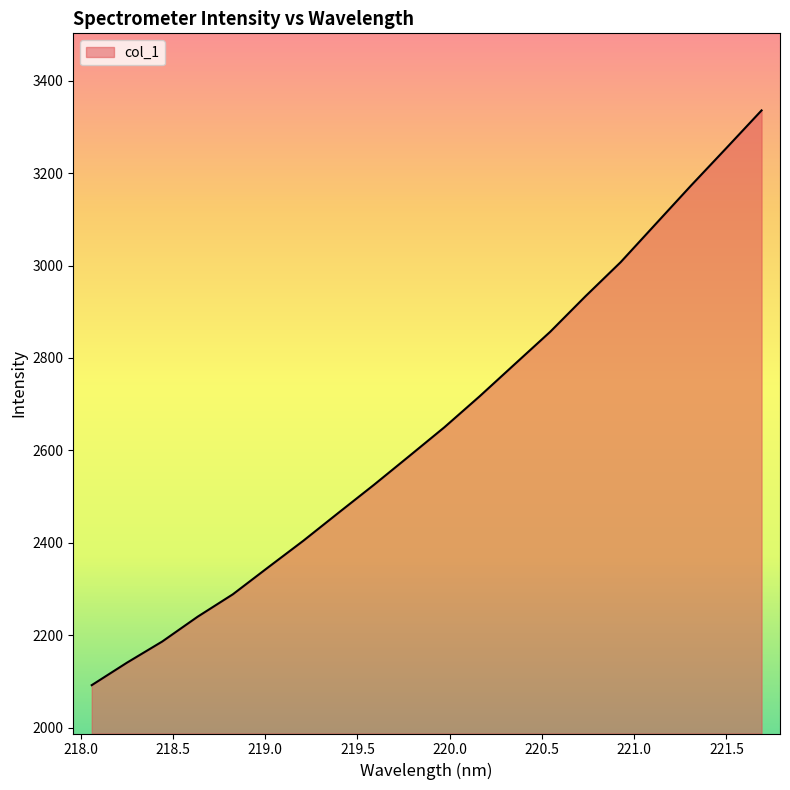

How many lines are shown in the chart?

1